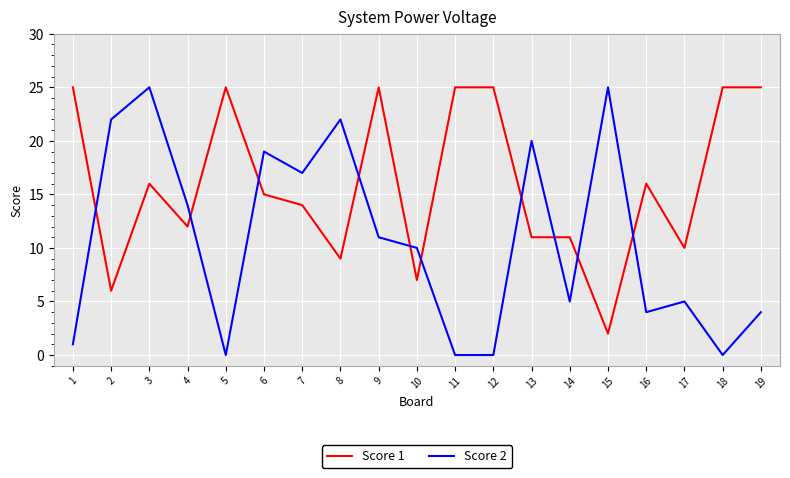

Is it true that Score 2 equals 5 at 14?

True